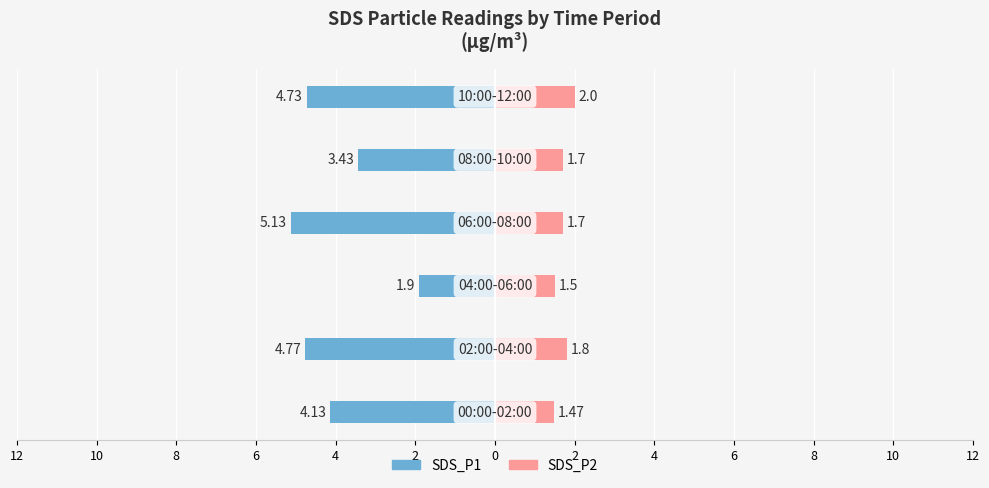

How many groups of bars are there?

6